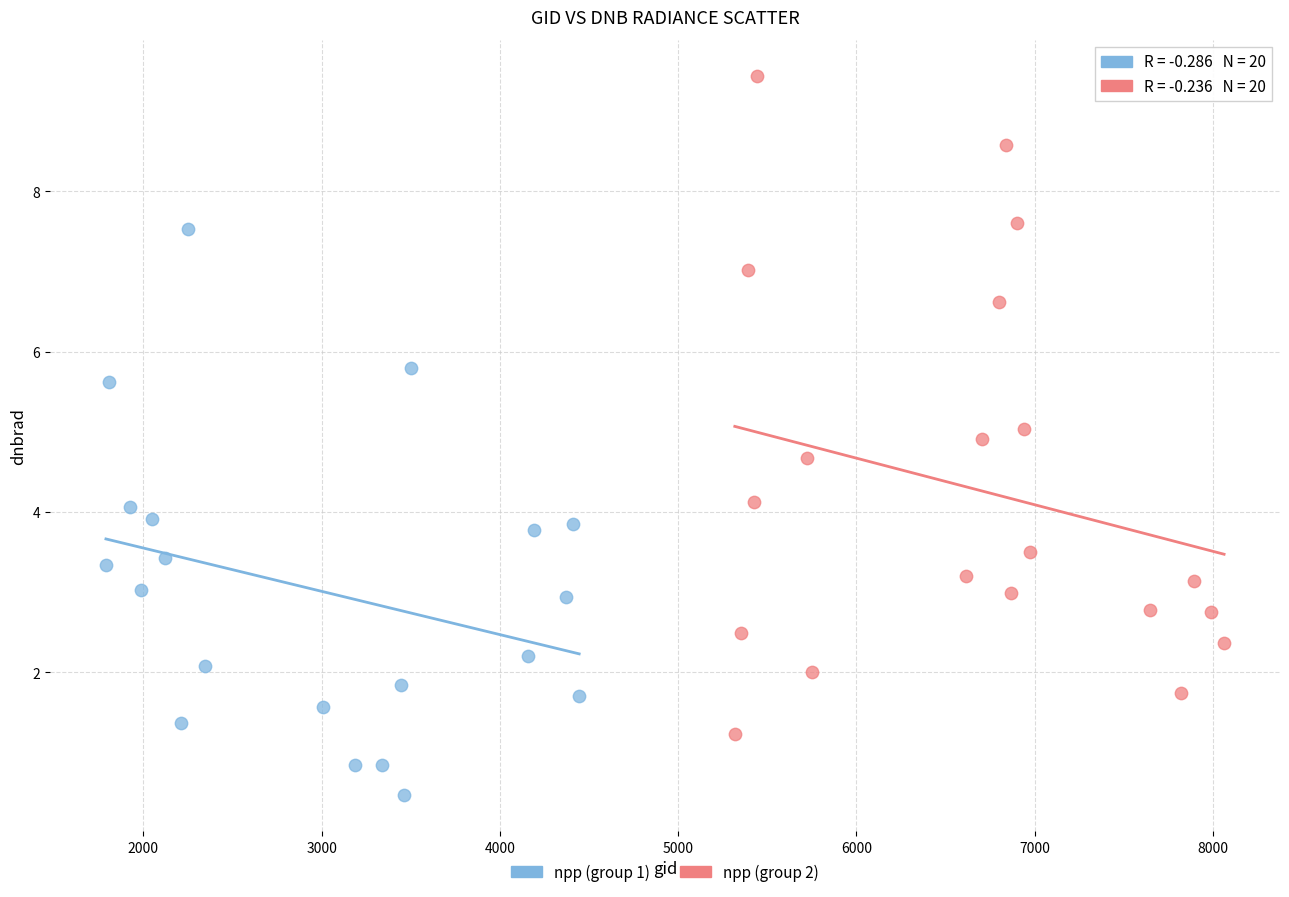

Which series contains the highest Y value?

npp (group 2)